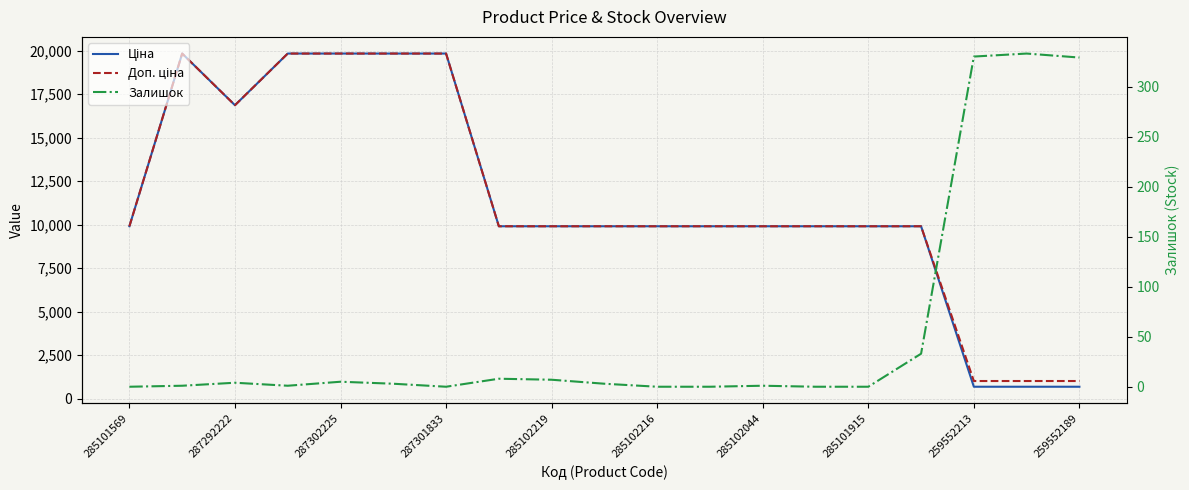

The Ціна series shows 15297.8 at 285102219. True or false?

False